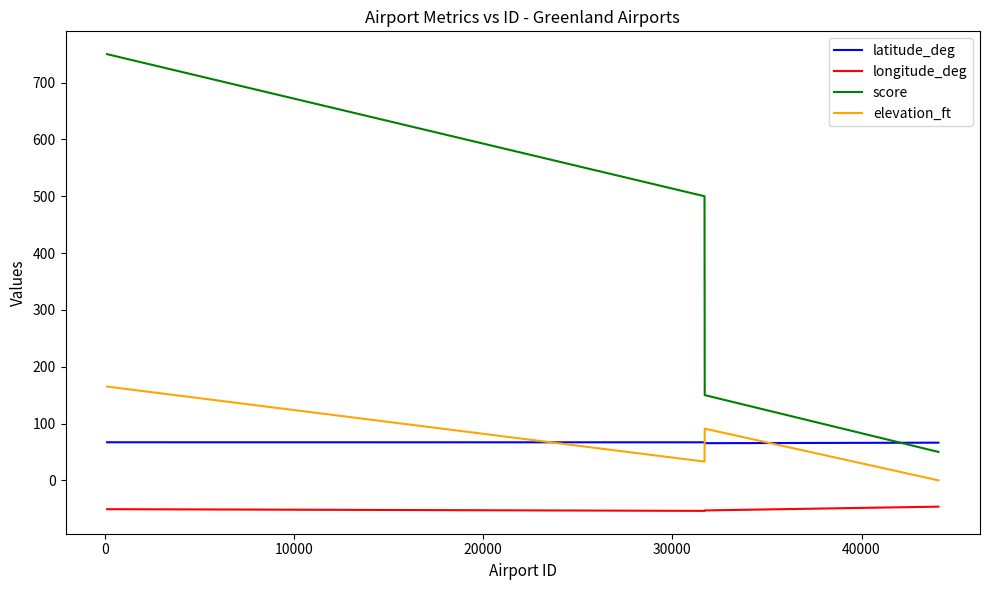

How many interior local valleys does the longitude_deg series have?

1